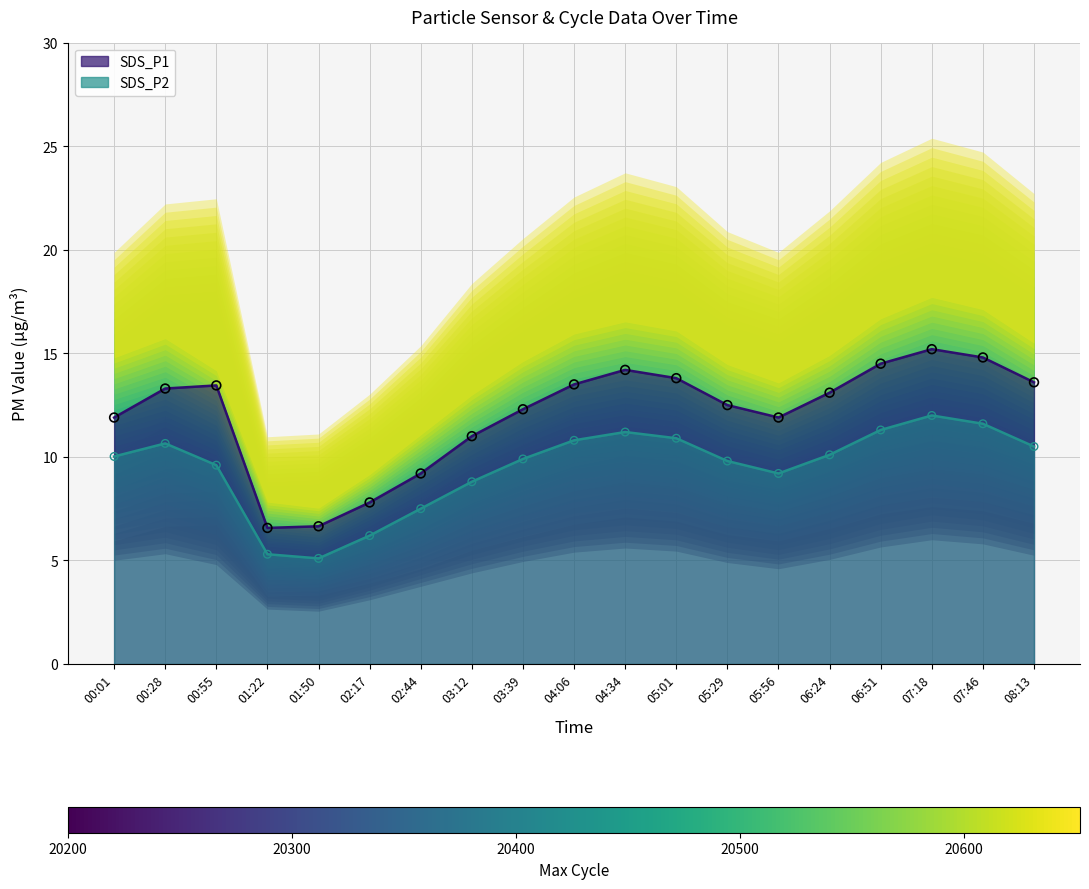

At how many categories does at least one series exceed 6?

19